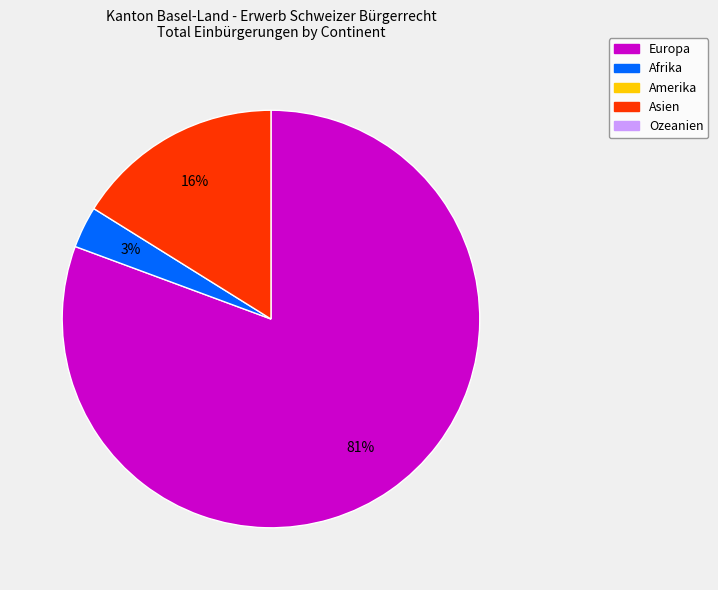

Is there any slice that represents more than half of the pie?

Yes